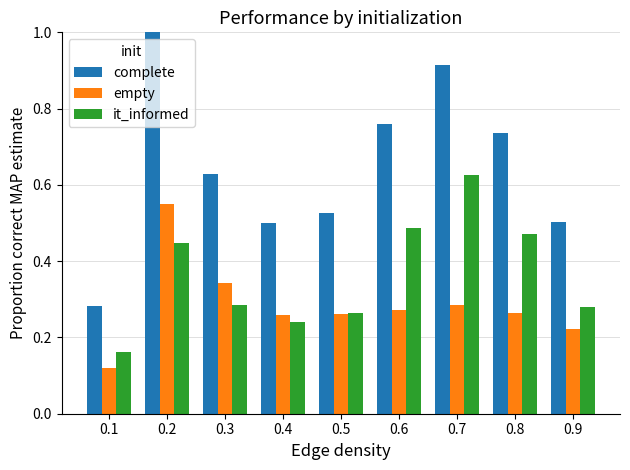

What is the maximum value shown in the chart?

1.0